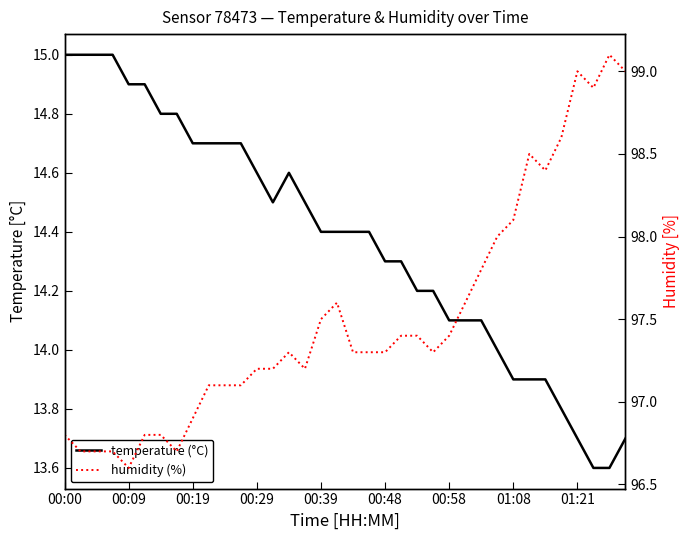

Does the chart have visible grid lines?

No